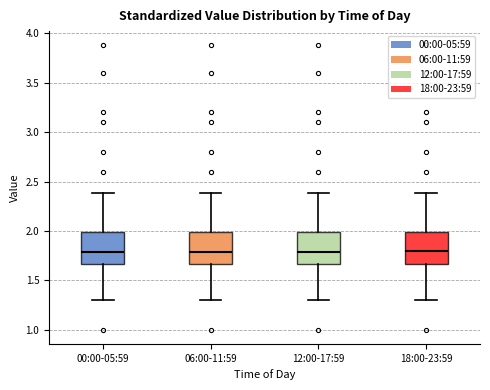

Reading left to right, read every box against the y-axis: the position of its median line, the range the box covers, and the ends of its whiskers. The values are not printed on the chart, so give them approximately, as read against the axis.

00:00-05:59: median 1.80, box 1.65 to 2.00, whiskers 1.30 to 2.40
06:00-11:59: median 1.80, box 1.65 to 2.00, whiskers 1.30 to 2.40
12:00-17:59: median 1.80, box 1.65 to 2.00, whiskers 1.30 to 2.40
18:00-23:59: median 1.80, box 1.65 to 2.00, whiskers 1.30 to 2.40